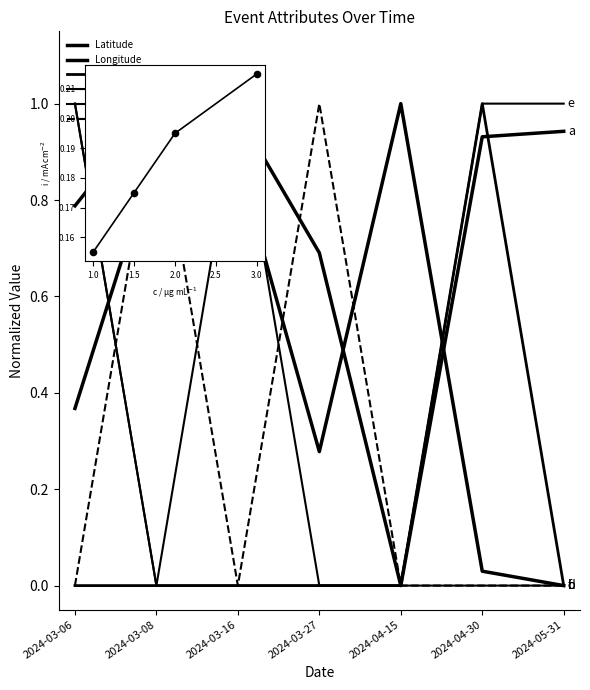

At which category is the sum across all series the highest?

2024-03-06